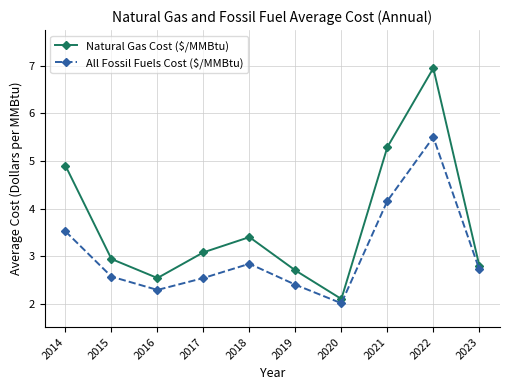

Rank the series at 2020 from highest to lowest value.

Natural Gas Cost ($/MMBtu), All Fossil Fuels Cost ($/MMBtu)